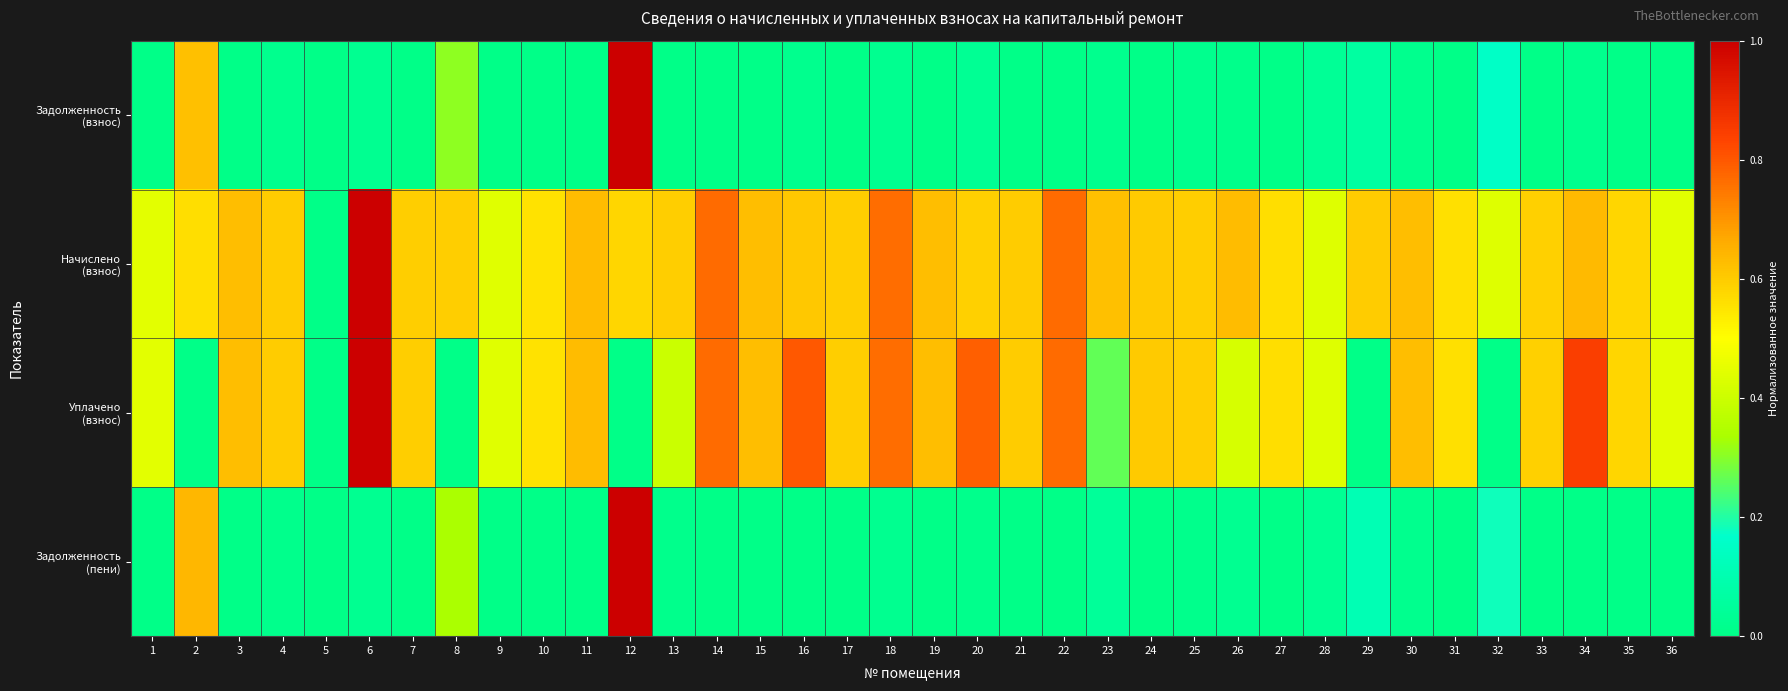

Which series changed the most between 19 and 24?

Начислено (взнос)